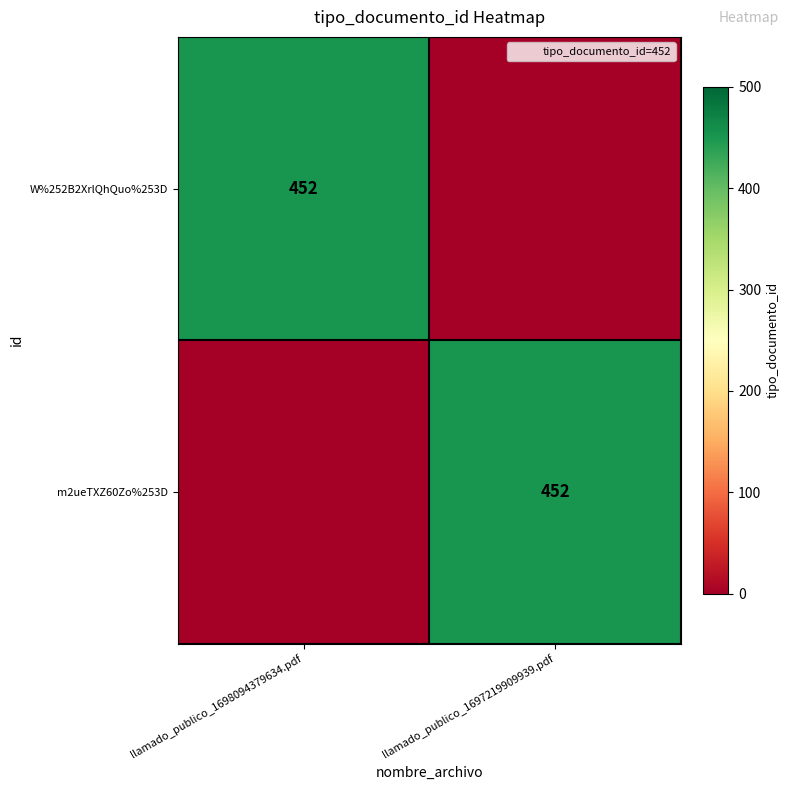

At which label is m2ueTXZ60Zo%253D closest to 226?

llamado_publico_1698094379634.pdf